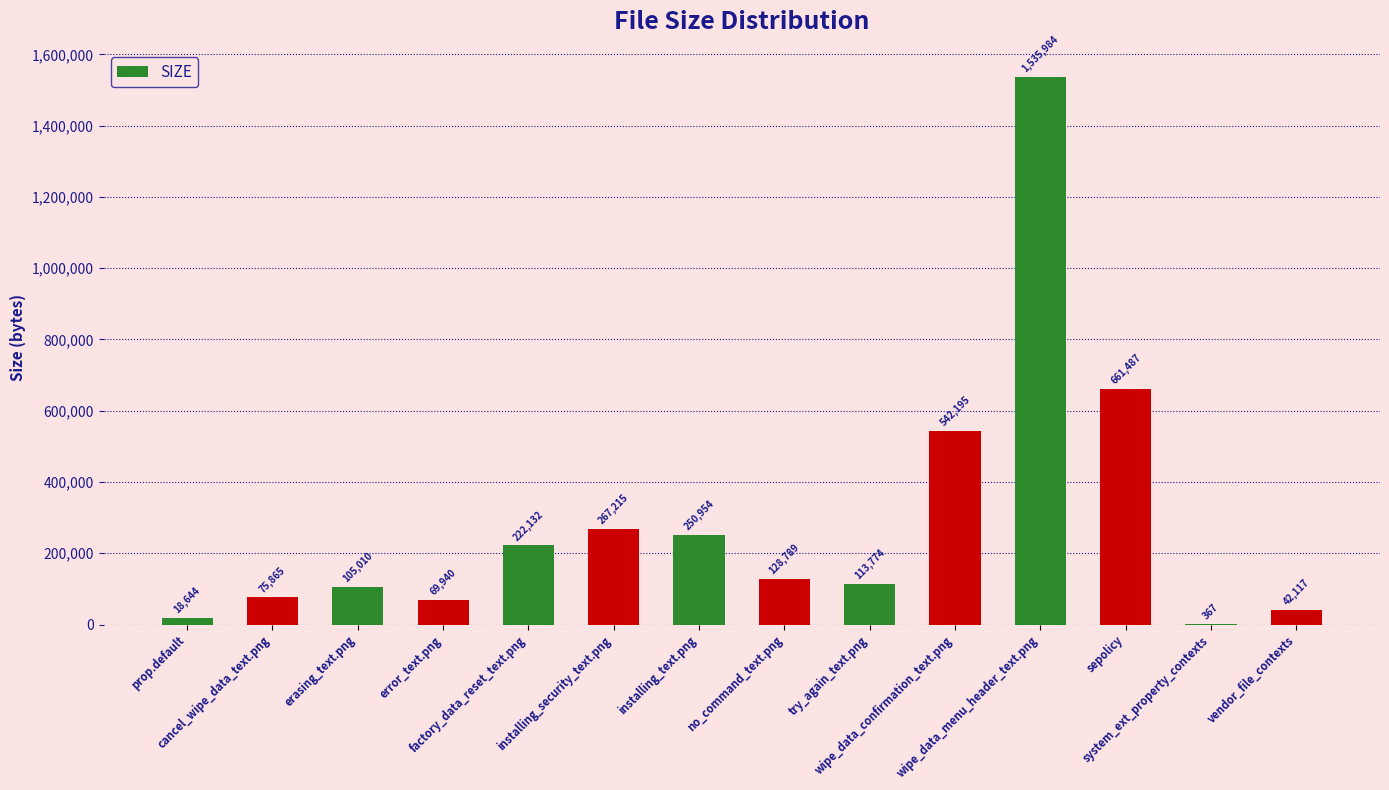

What is the maximum value shown in the chart?

1535984